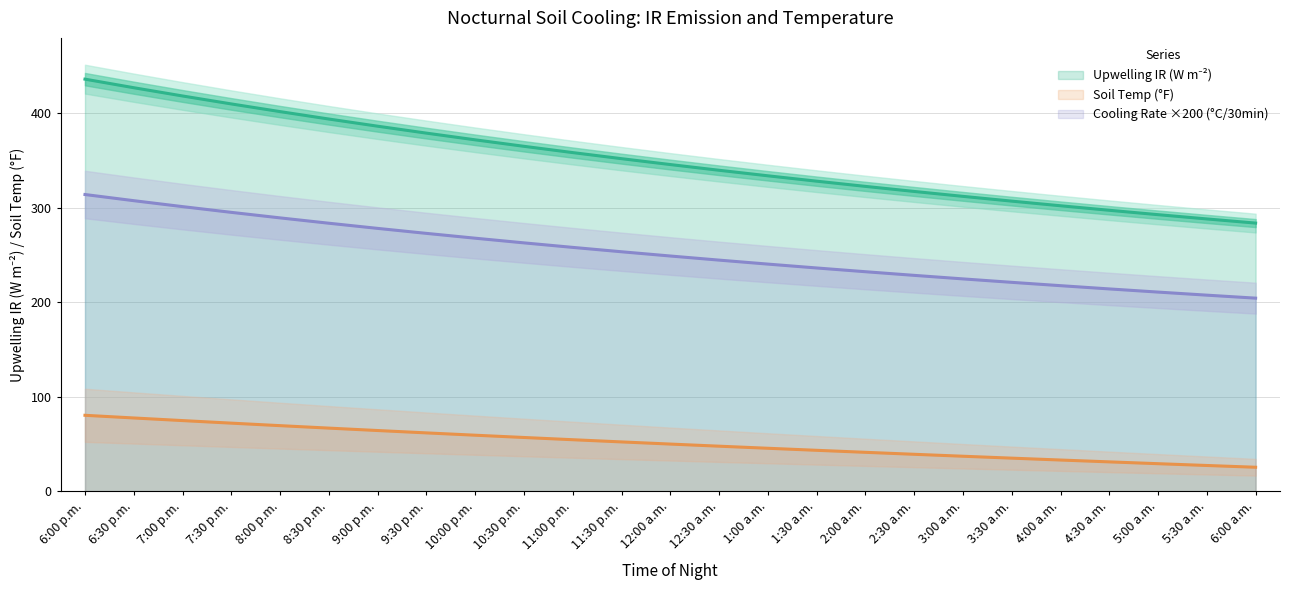

At 6:00 p.m., list the series in order from smallest to largest.

Soil Temp (F), Cooling Rate (deg C/30 min), Upwelling IR (W m-2)